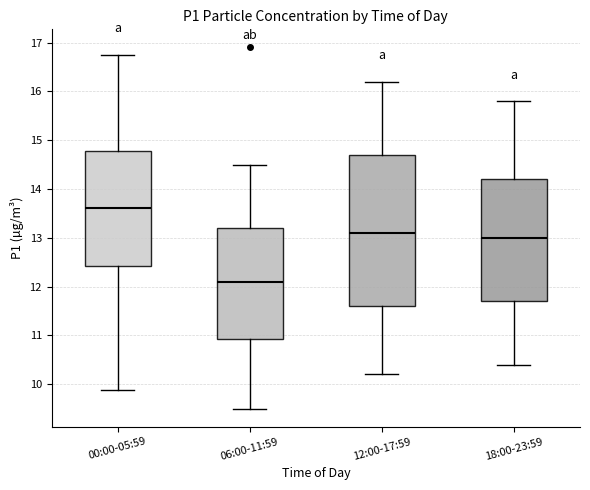

Which box's median line is the lowest?

06:00-11:59